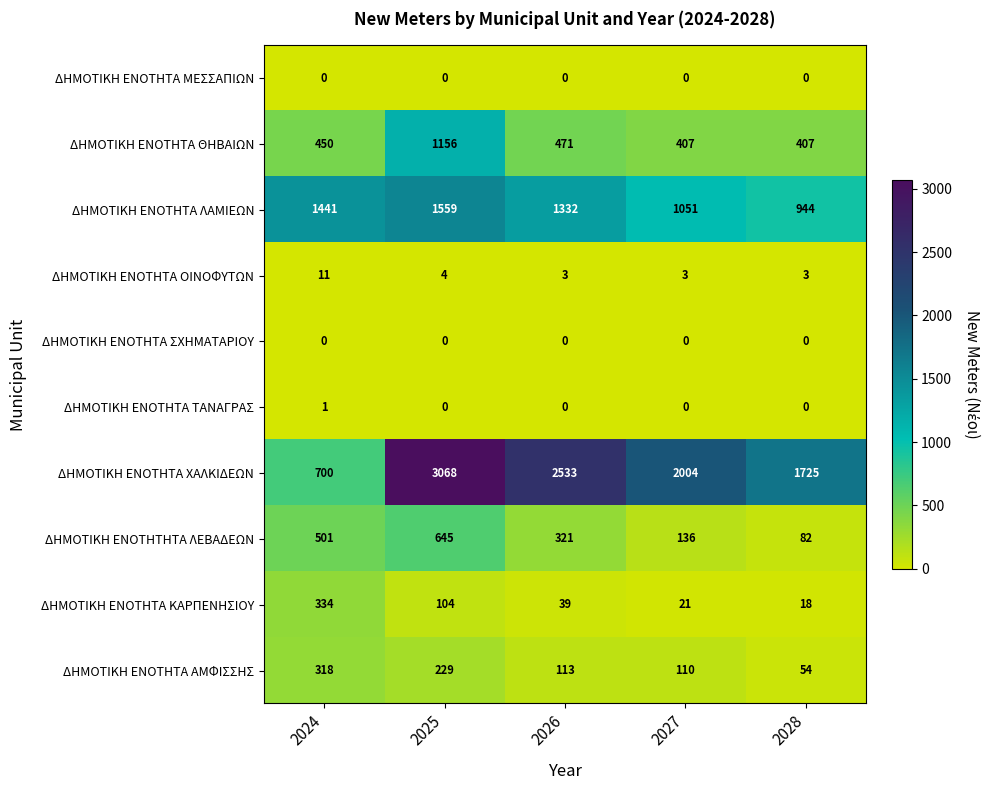

What is the average value of the ΔΗΜΟΤΙΚΗ ΕΝΟΤΗΤΑ ΚΑΡΠΕΝΗΣΙΟΥ series?

103